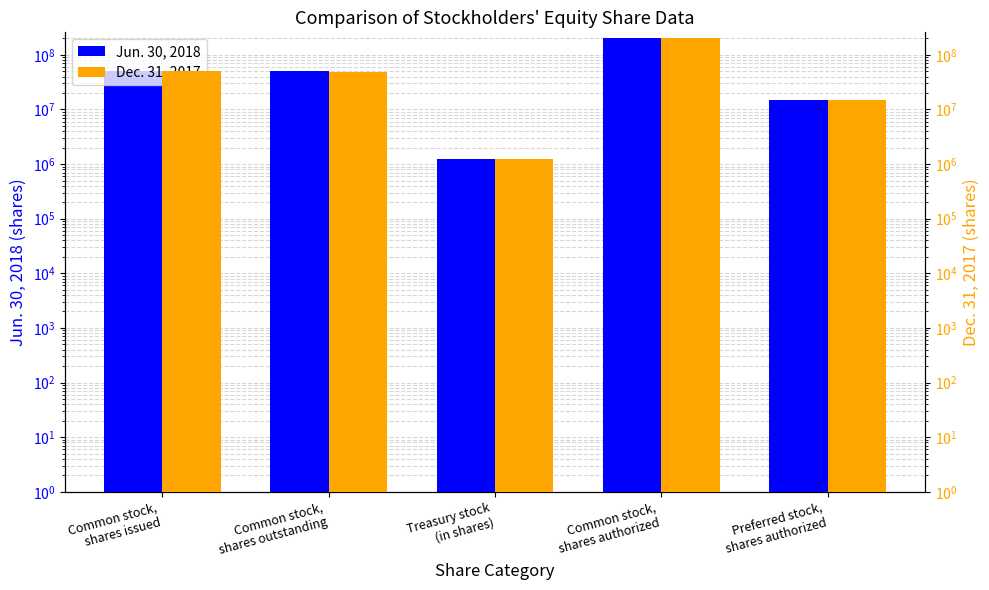

Which series has the widest spread of values?

Dec. 31, 2017